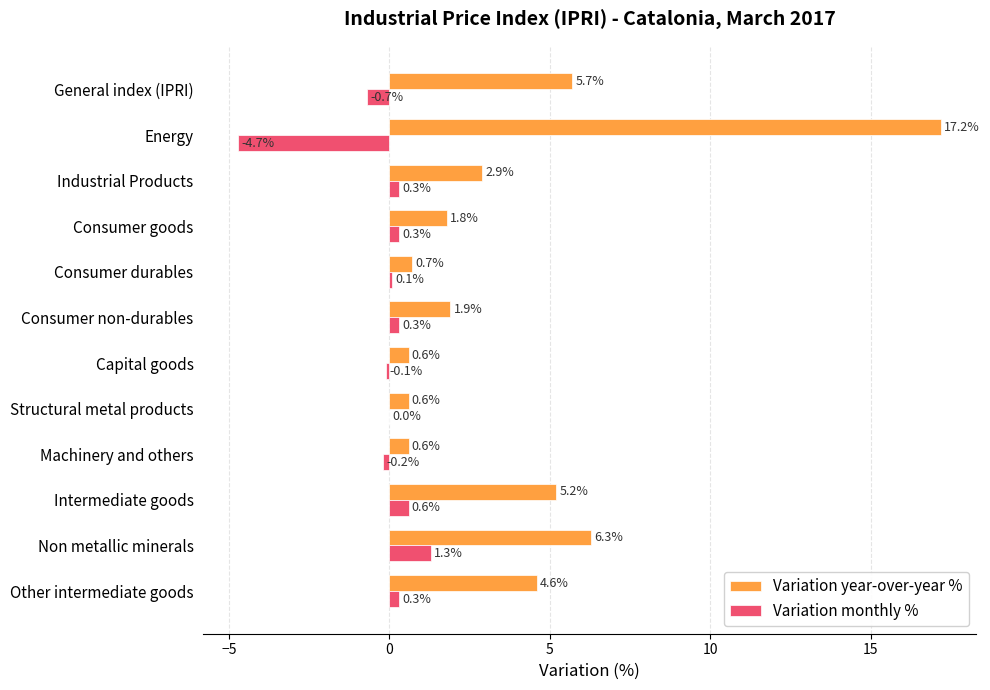

Is it true that Variation monthly % equals -0.7 at General index (IPRI)?

True